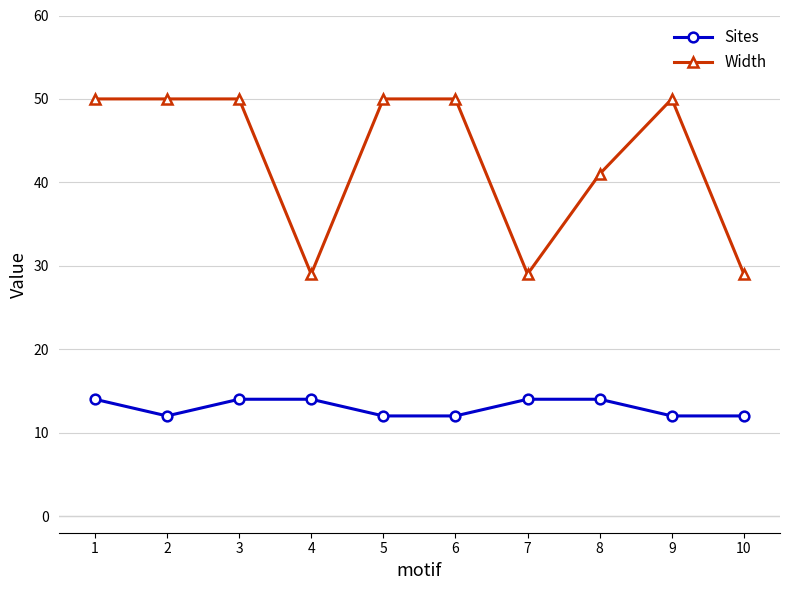

What is the spread (max minus min) of values at 2?

38